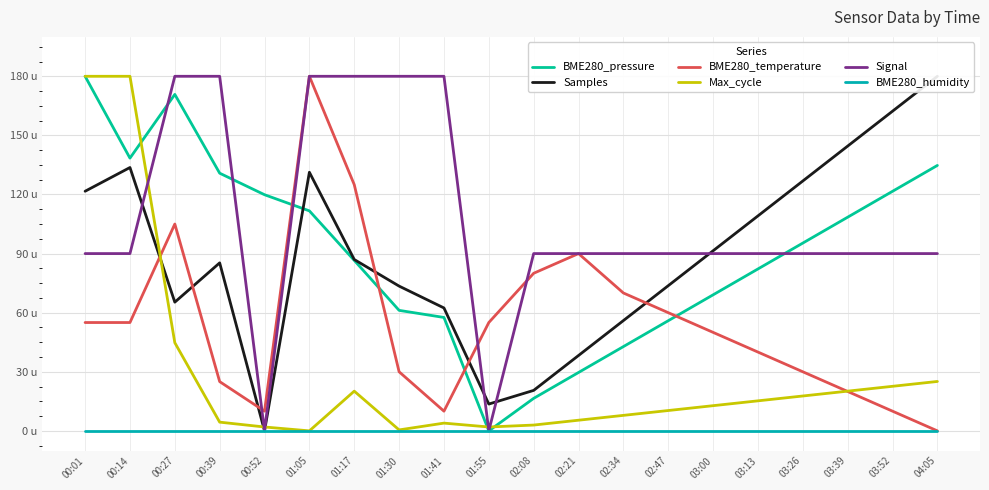

Reading left to right, extract all data points from this chart.

BME280_pressure: 00:01=180.0	00:14=138.5	00:27=170.8	00:39=130.8	00:52=119.9	01:05=111.7	01:17=86.6	01:30=61.2	01:41=57.6	01:55=0.0	02:08=16.5	02:21=29.6	02:34=42.8	02:47=55.9	03:00=69.1	03:13=82.2	03:26=95.3	03:39=108.5	03:52=121.6	04:05=134.8
Samples: 00:01=121.6	00:14=133.7	00:27=65.3	00:39=85.3	00:52=0.0	01:05=131.3	01:17=87.0	01:30=73.5	01:41=62.4	01:55=13.6	02:08=20.6	02:21=38.3	02:34=56.0	02:47=73.7	03:00=91.4	03:13=109.1	03:26=126.9	03:39=144.6	03:52=162.3	04:05=180.0
BME280_temperature: 00:01=55.0	00:14=55.0	00:27=105.0	00:39=25.0	00:52=10.0	01:05=180.0	01:17=125.0	01:30=30.0	01:41=10.0	01:55=55.0	02:08=80.0	02:21=90.0	02:34=70.0	02:47=60.0	03:00=50.0	03:13=40.0	03:26=30.0	03:39=20.0	03:52=10.0	04:05=0.0
Max_cycle: 00:01=180.0	00:14=180.0	00:27=44.8	00:39=4.4	00:52=2.0	01:05=0.0	01:17=20.2	01:30=0.5	01:41=3.9	01:55=2.0	02:08=3.0	02:21=5.4	02:34=7.9	02:47=10.3	03:00=12.8	03:13=15.2	03:26=17.7	03:39=20.2	03:52=22.6	04:05=25.1
Signal: 00:01=90.0	00:14=90.0	00:27=180.0	00:39=180.0	00:52=0.0	01:05=180.0	01:17=180.0	01:30=180.0	01:41=180.0	01:55=0.0	02:08=90.0	02:21=90.0	02:34=90.0	02:47=90.0	03:00=90.0	03:13=90.0	03:26=90.0	03:39=90.0	03:52=90.0	04:05=90.0
BME280_humidity: 00:01=0.0	00:14=0.0	00:27=0.0	00:39=0.0	00:52=0.0	01:05=0.0	01:17=0.0	01:30=0.0	01:41=0.0	01:55=0.0	02:08=0.0	02:21=0.0	02:34=0.0	02:47=0.0	03:00=0.0	03:13=0.0	03:26=0.0	03:39=0.0	03:52=0.0	04:05=0.0